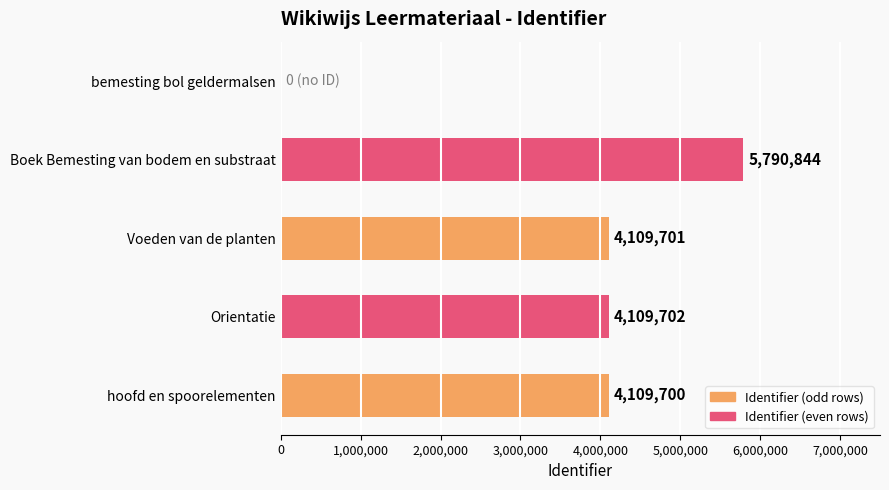

How many series are shown in this chart?

1